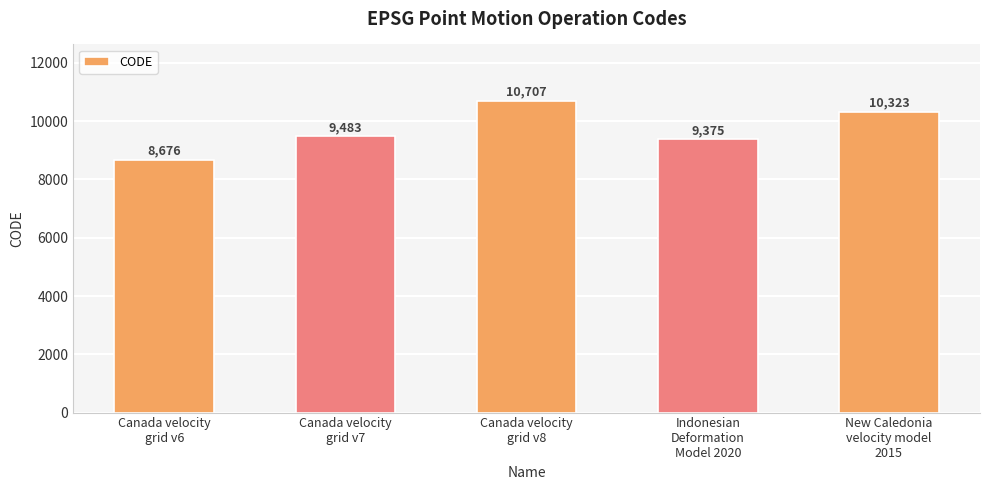

Which label corresponds to the largest value in the chart?

Canada velocity
grid v8